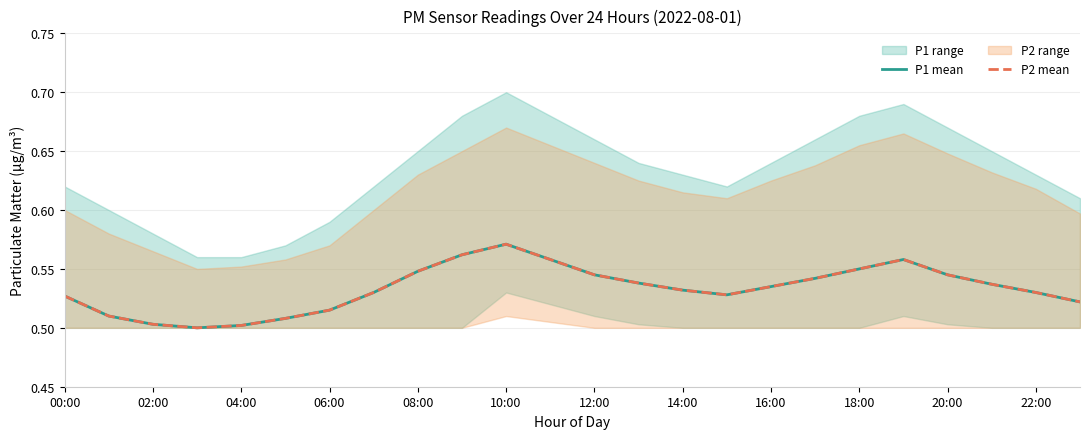

True or false: P2 mean and P1 mean intersect in this chart.

False